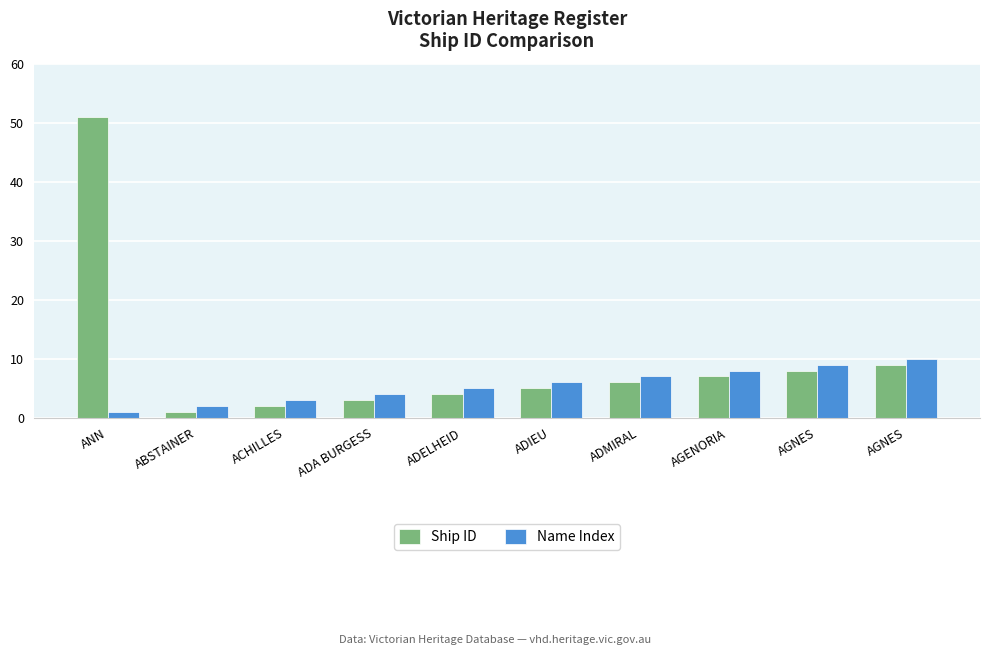

Between AGENORIA and AGNES, which series saw the biggest shift?

Ship ID